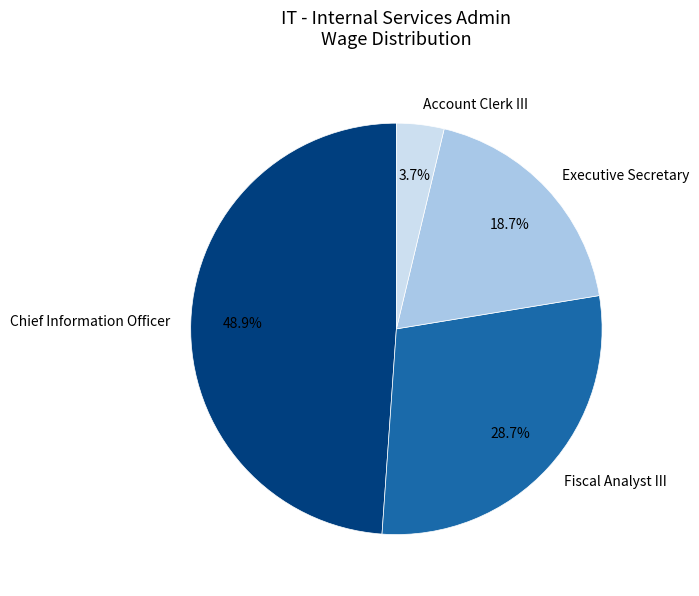

What is the total percentage of Account Clerk III and Chief Information Officer?

52.6%